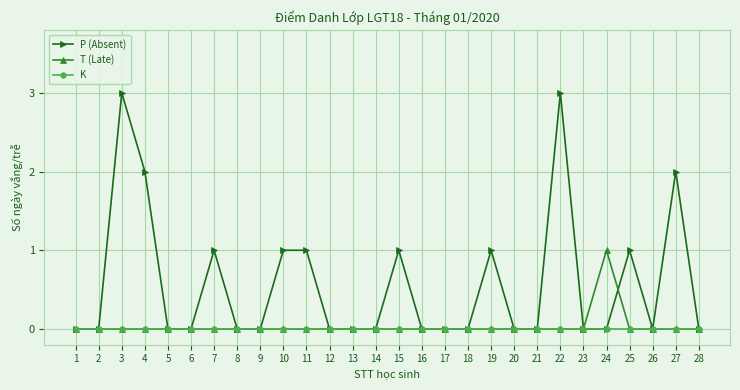

List the series in order of their peak value, highest first.

P (Absent), T (Late), K